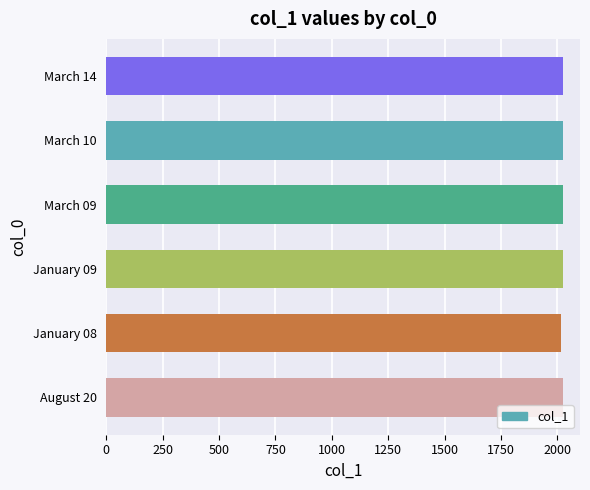

What is the difference between the second highest and minimum values?

6